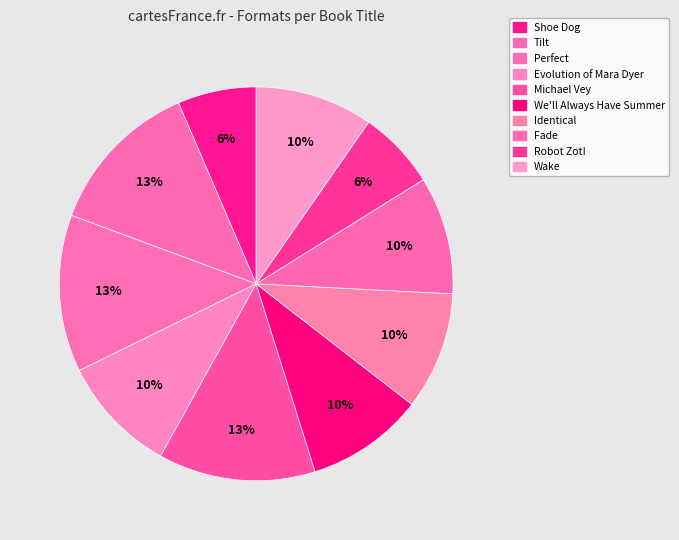

To the nearest percent, what is the combined percentage of Fade and Michael Vey?

23%